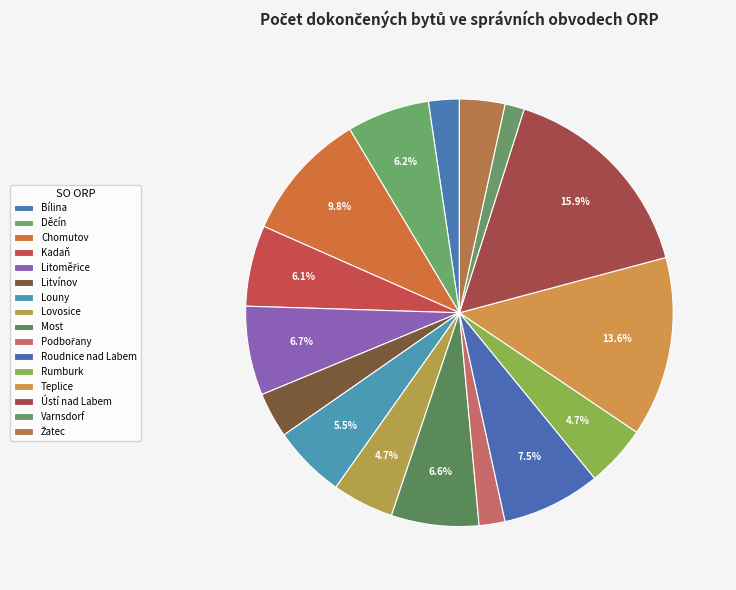

How many slices are in this pie chart?

16